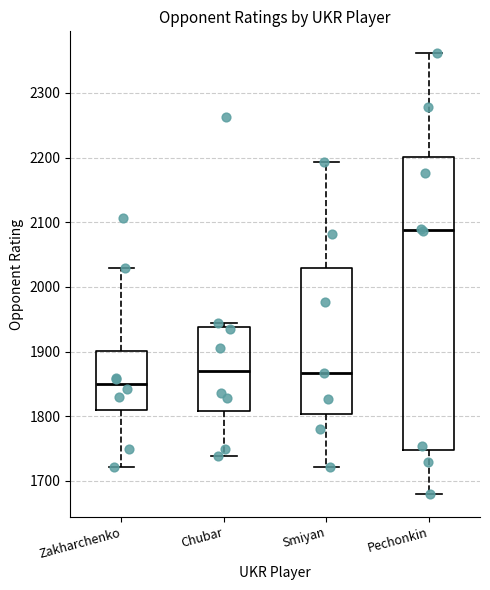

Where does the median line of the box for Chubar sit on the y-axis? The values are not printed on the chart, so give them approximately, as read against the axis.

1870